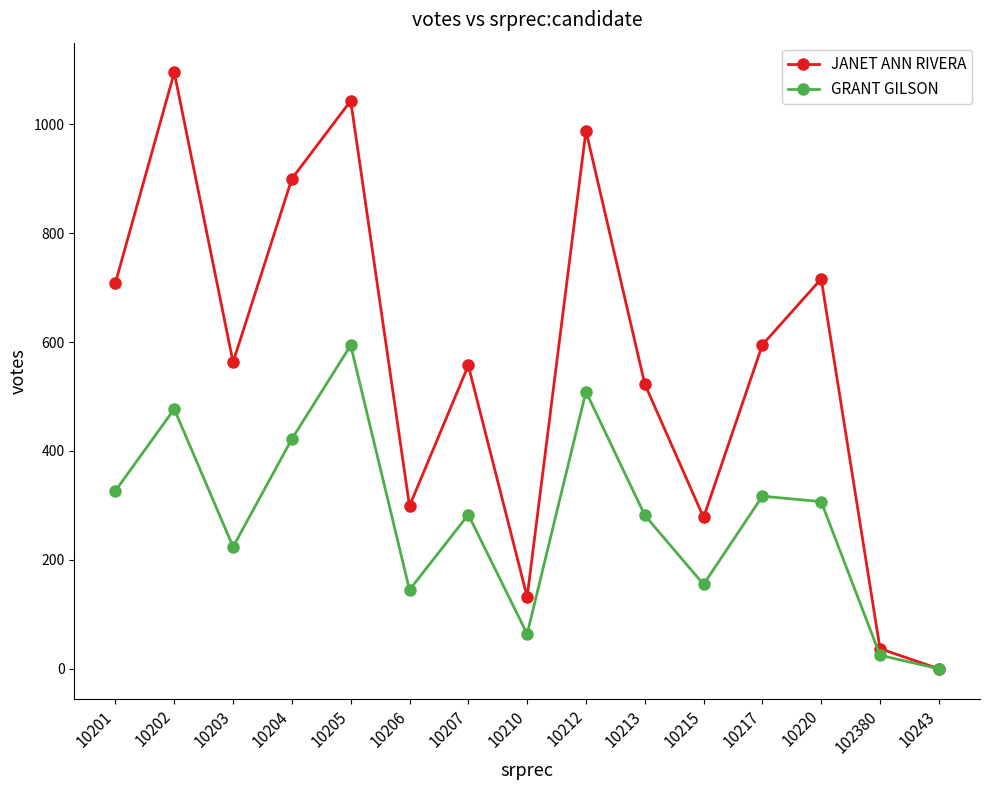

Is the value of GRANT GILSON at 10212 greater than the value of JANET ANN RIVERA at 10213?

No